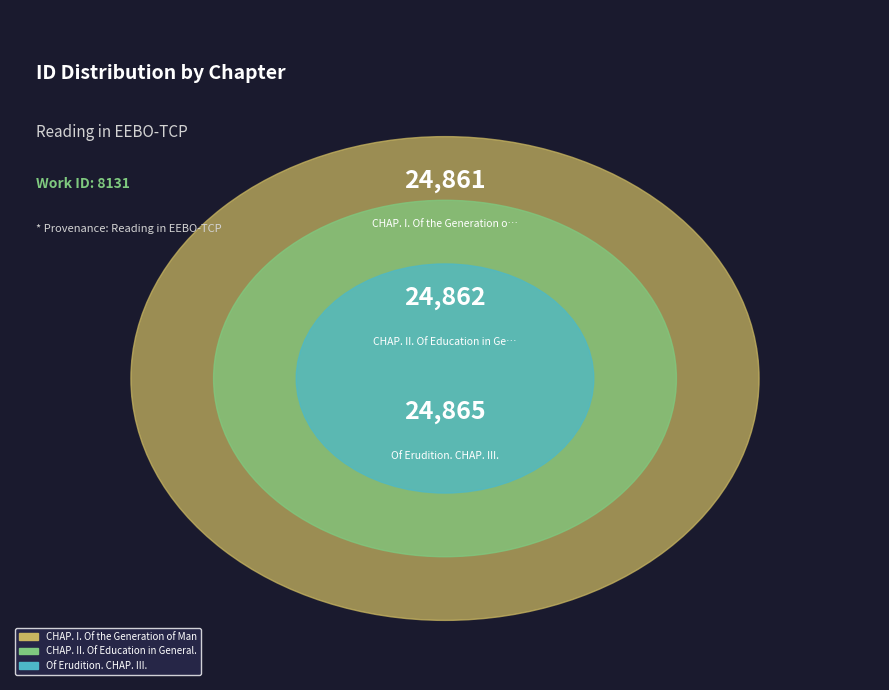

To the nearest percent, what portion does Of Erudition. CHAP. III. represent?

33%